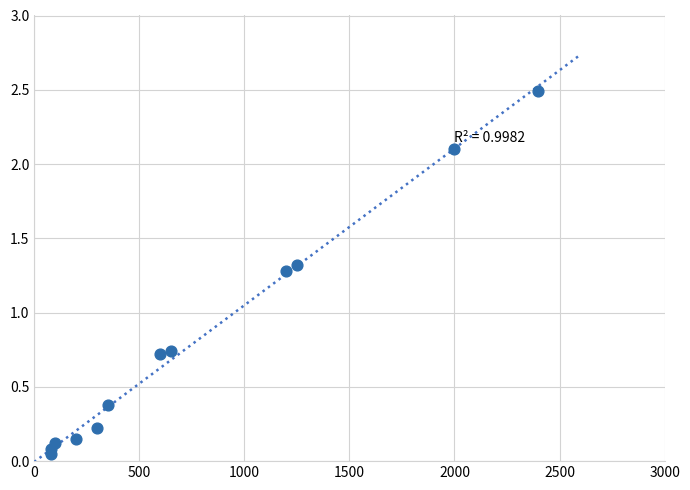

What is the average X value?

767.5